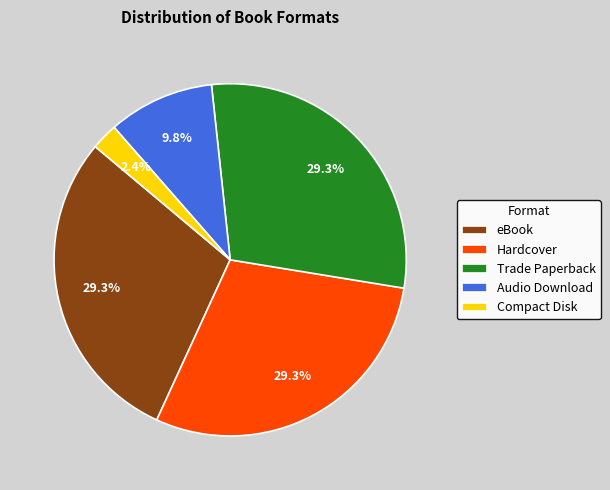

To the nearest percent, what is the difference between the largest and smallest slice percentages?

27%